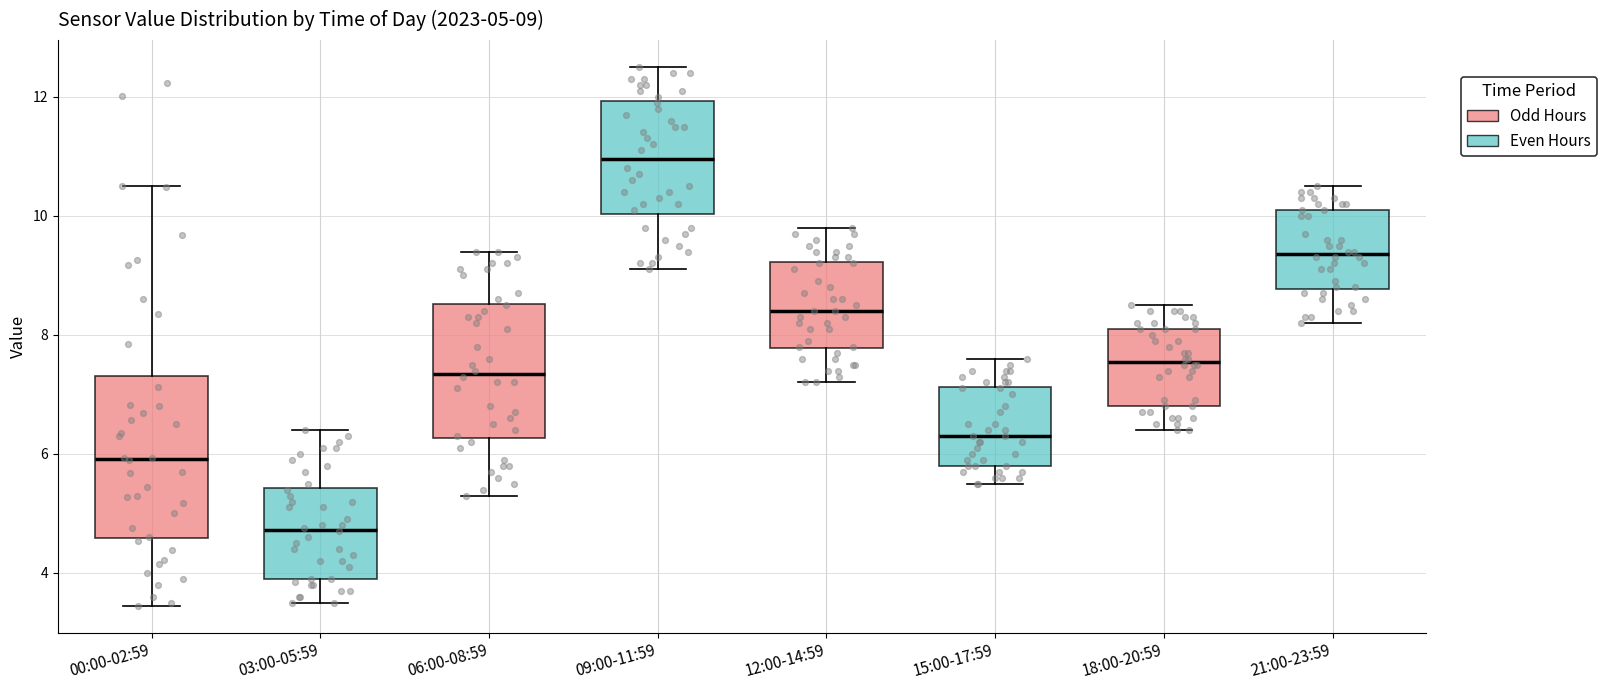

Which box has the highest median line?

09:00-11:59